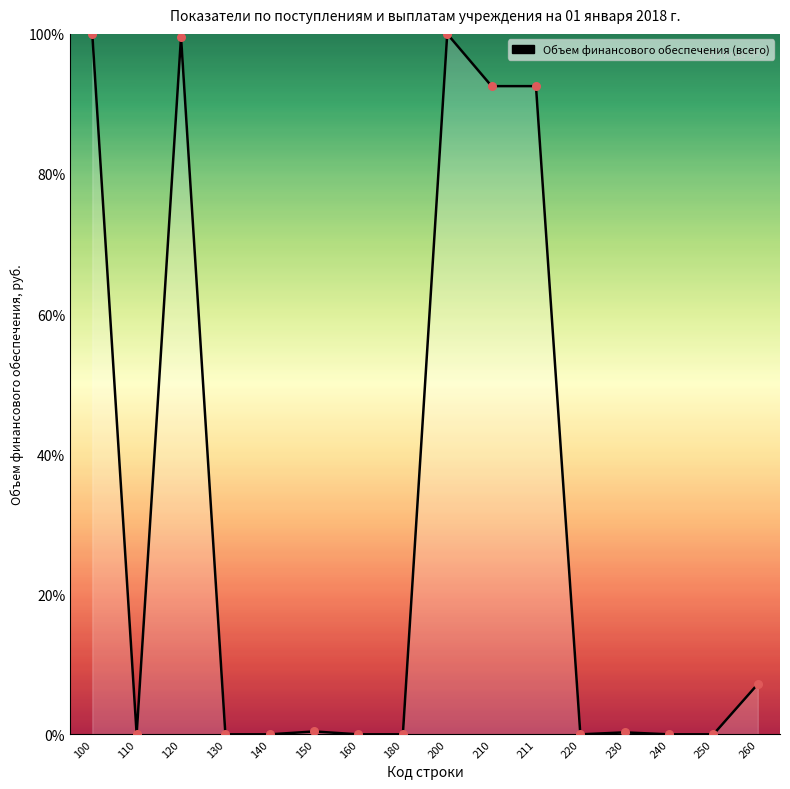

What is the change in value from 200 to 230?

-99.7